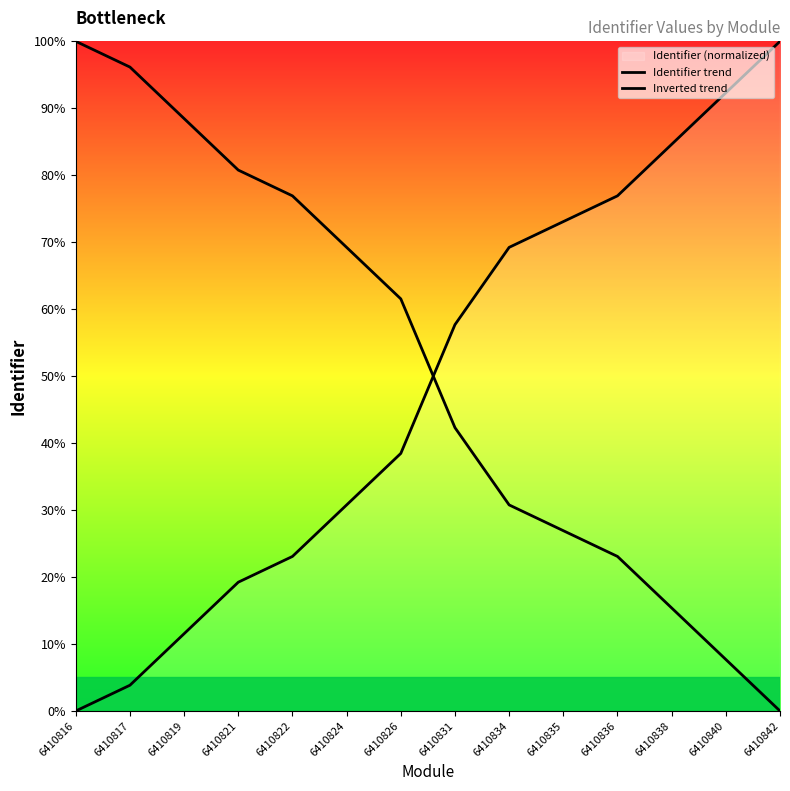

At 6410840, list the series in order from smallest to largest.

Inverted trend, Identifier trend